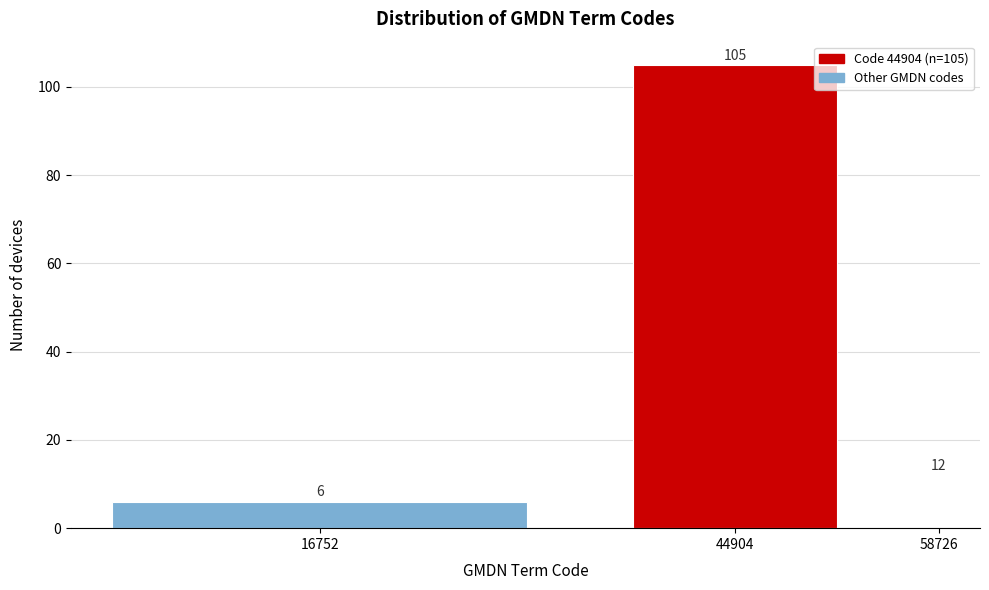

Reading left to right, what are all the values shown in this chart?

16752=6	44904=105	58726=12